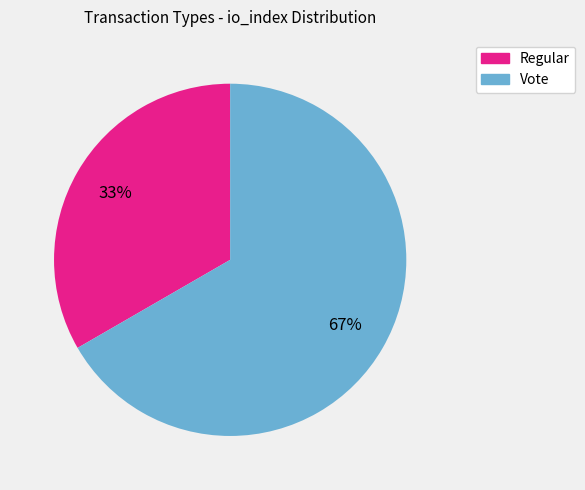

Do Vote and Regular together represent more than half of the pie?

Yes